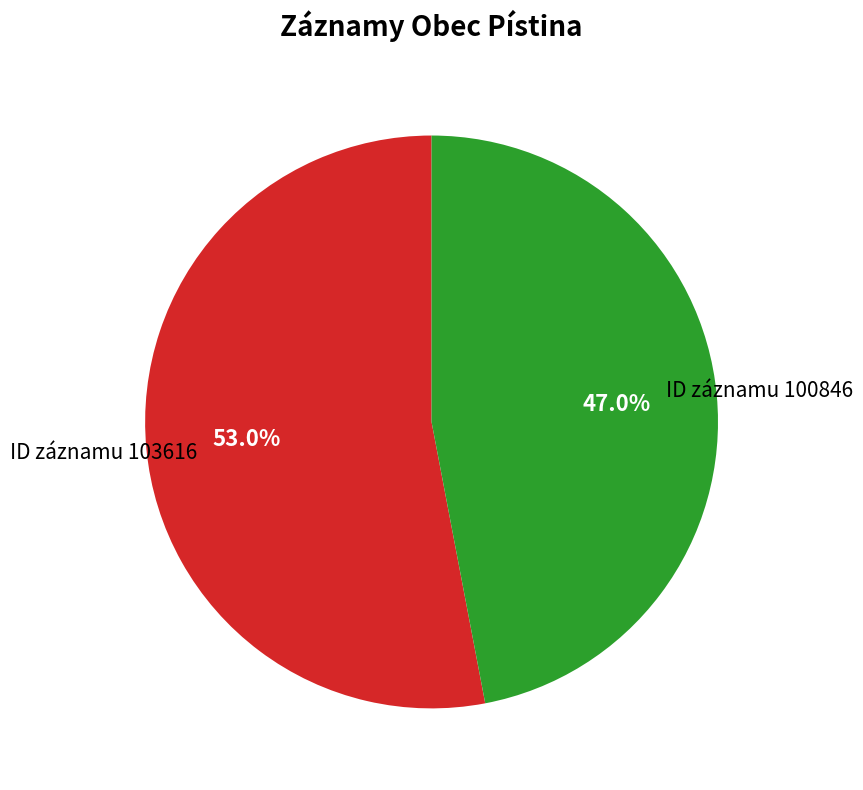

Combined, what portion of the pie is ID záznamu 103616 and ID záznamu 100846?

100.0%